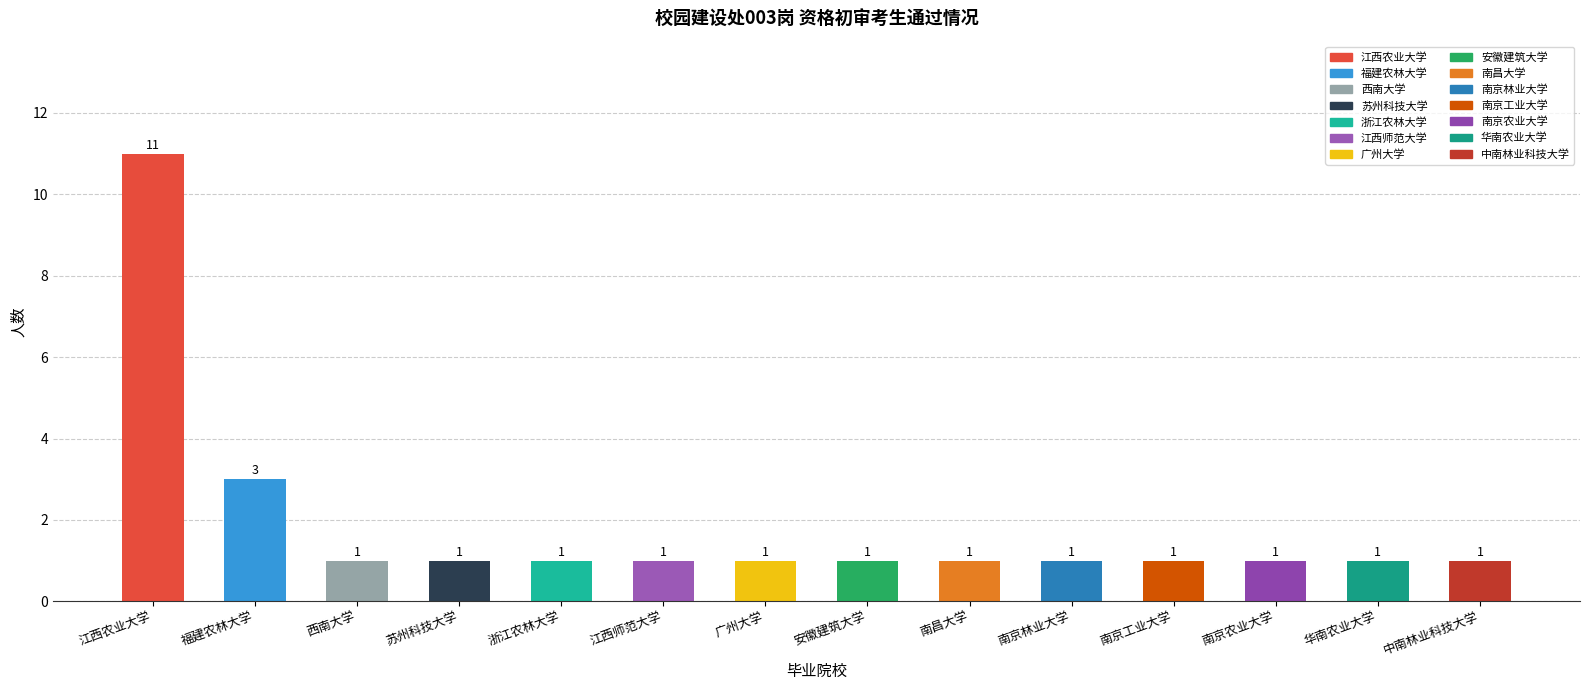

The value at 南京林业大学 is 0. True or false?

False